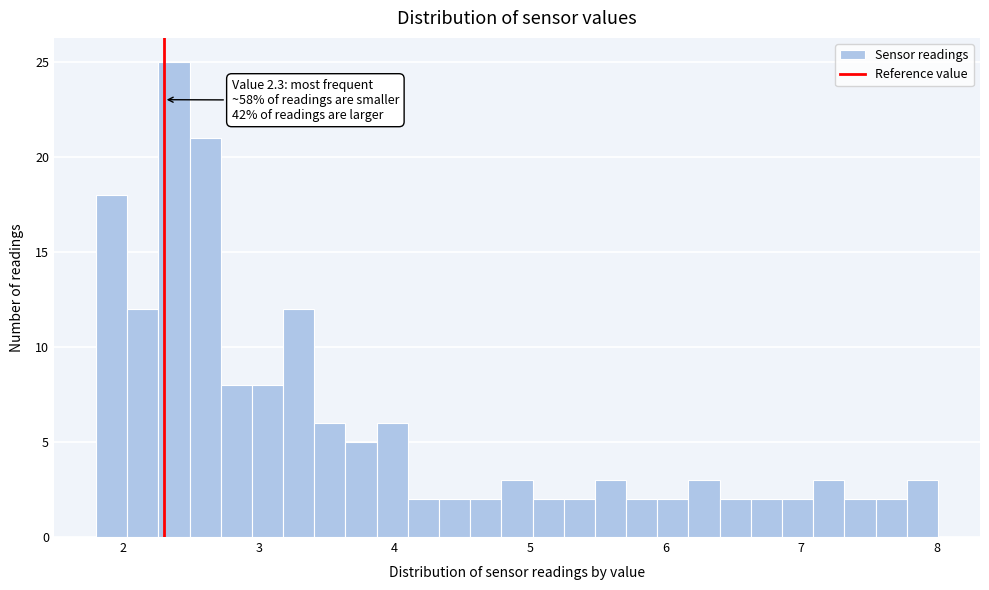

Around what value on the x-axis is the tallest bar? Give the approximate position of its centre, as read against the axis.

2.4